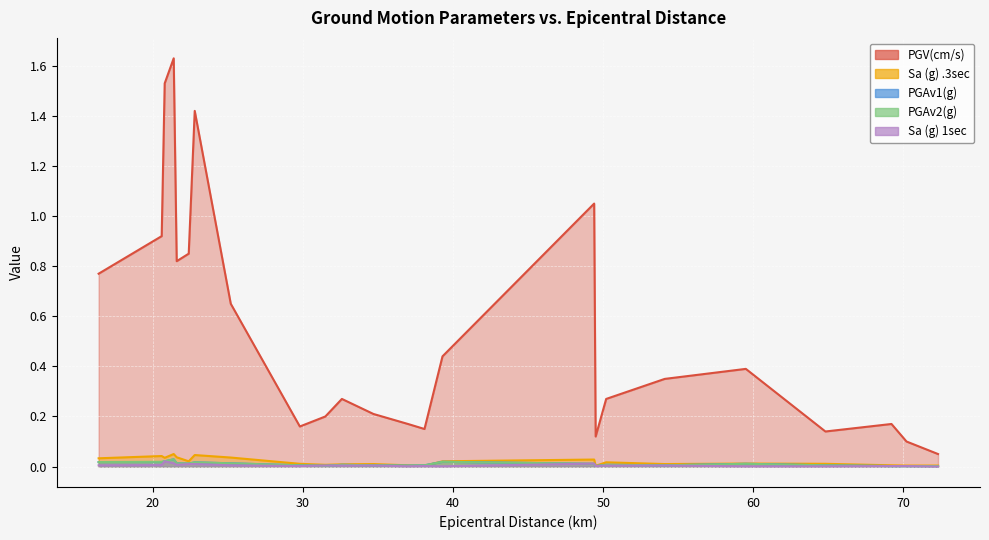

What is the label of the 23rd point from the right?

20.6